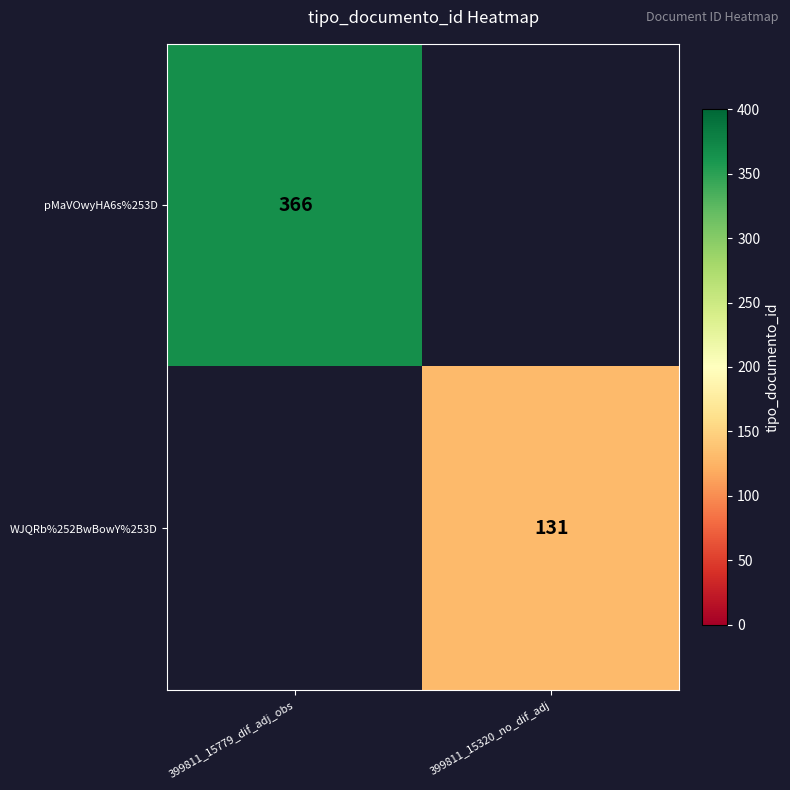

The value of WJQRb%252BwBowY%253D at 399811_15320_no_dif_adj is 68. True or false?

False